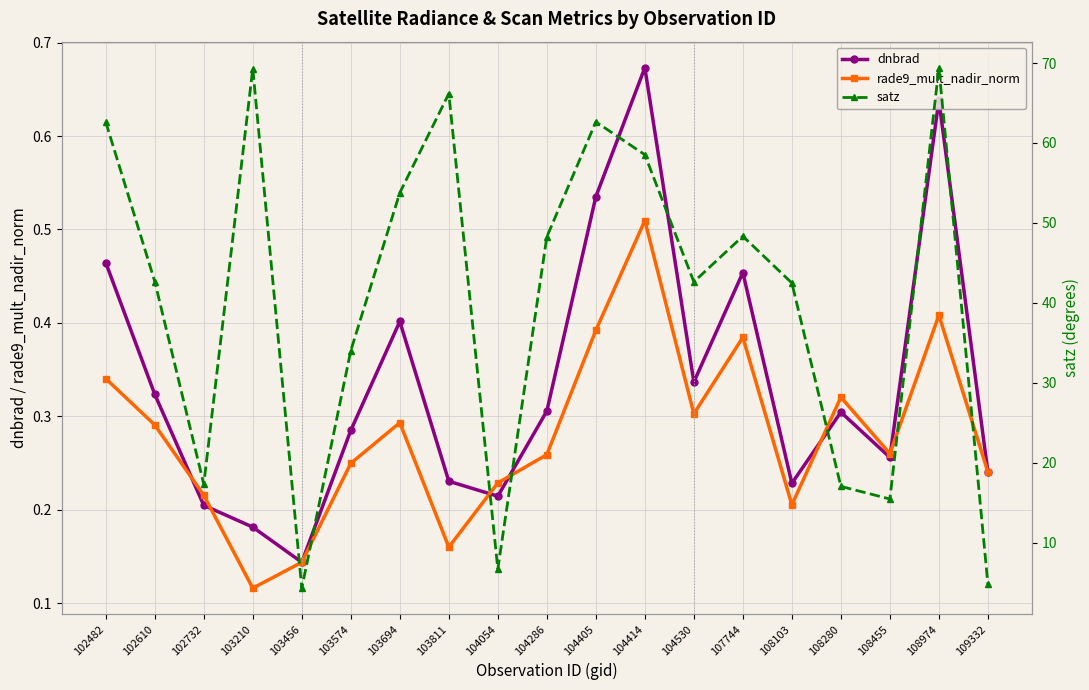

Between which two adjacent categories do rade9_mult_nadir_norm and dnbrad first intersect?

102610 and 102732